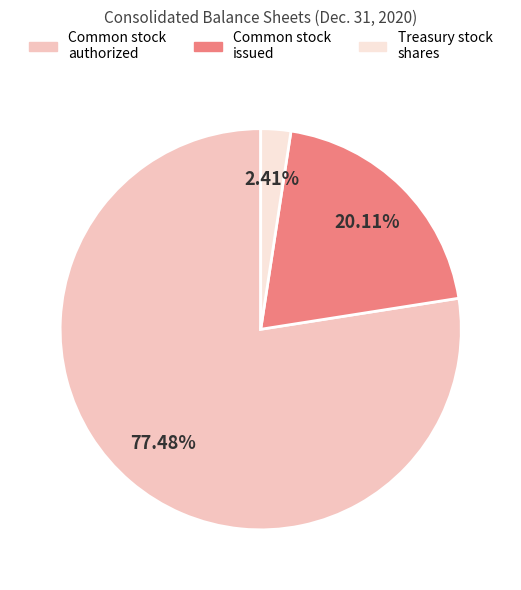

Approximately how many times larger is the value at Common stock authorized compared to Treasury stock shares?

32.1